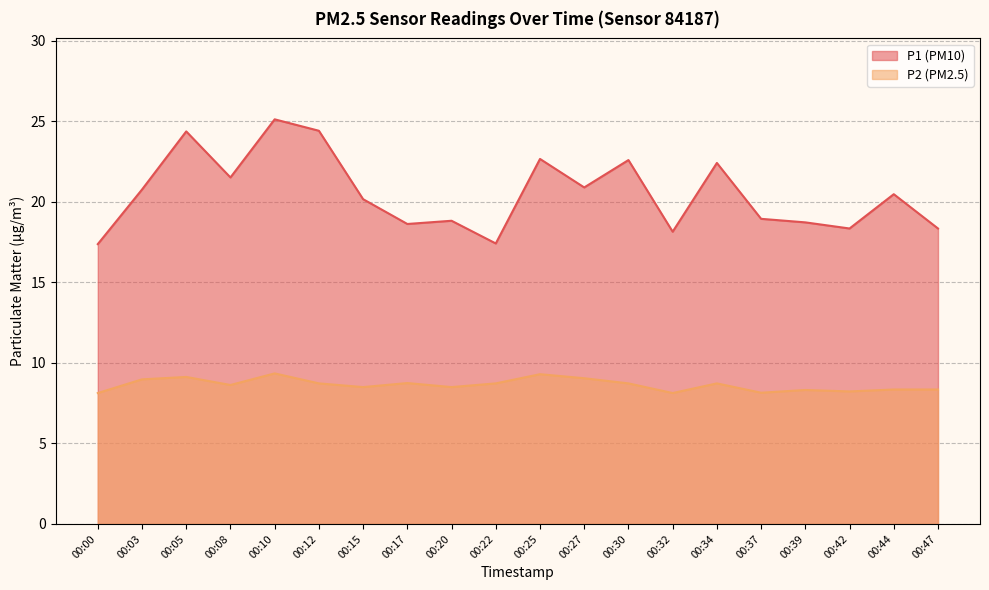

In P2, how many points are lower than both neighbors (excluding endpoints)?

6